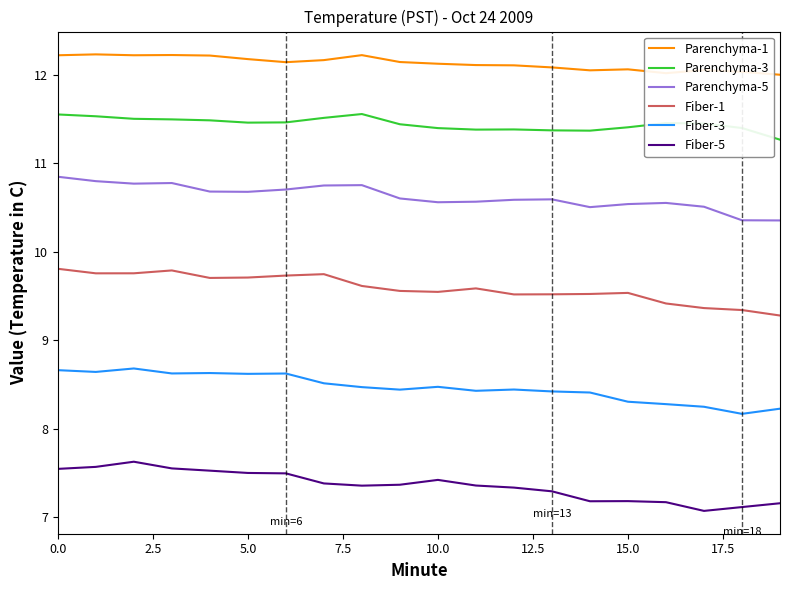

What is the maximum value shown in the chart?

12.2